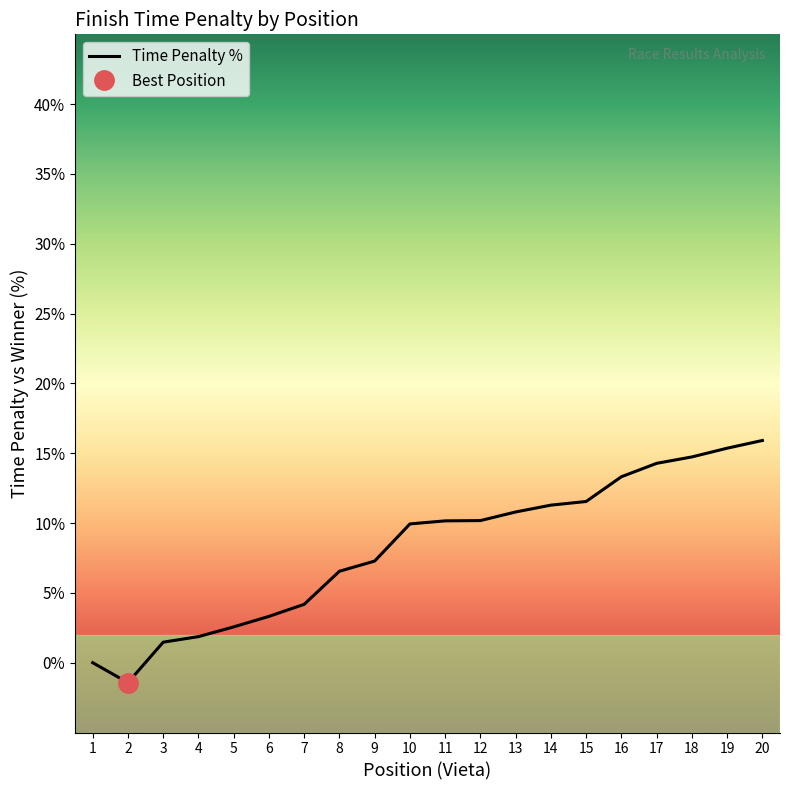

What is the change in value from 1 to 19?

+15.4